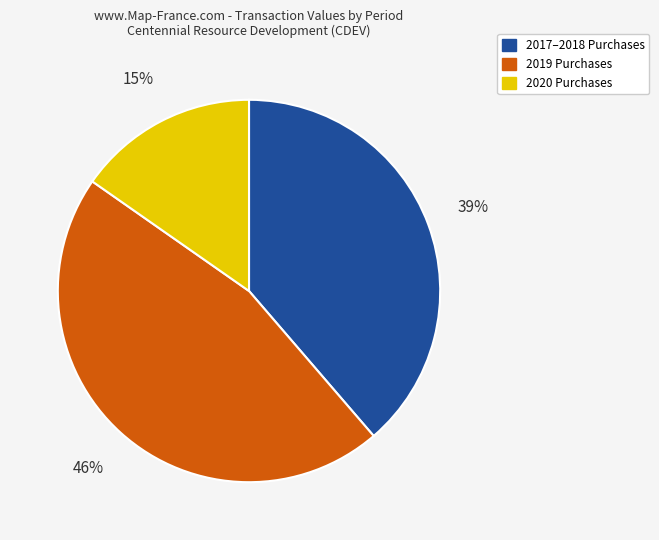

Which slice is the smallest?

2020 Purchases